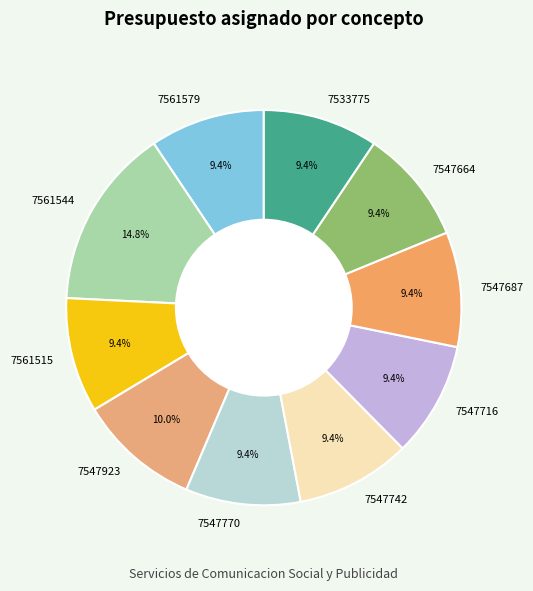

Count the number of slices in the pie.

10